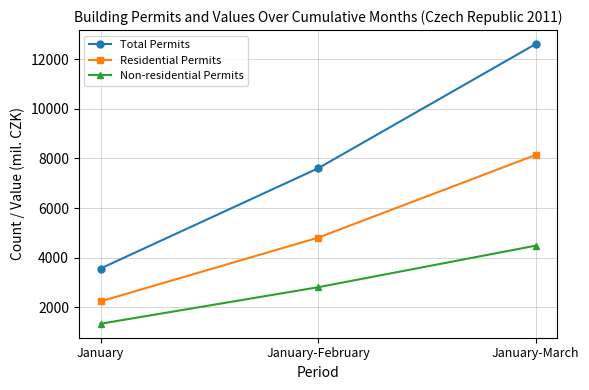

Which series has the widest spread of values?

Total Permits